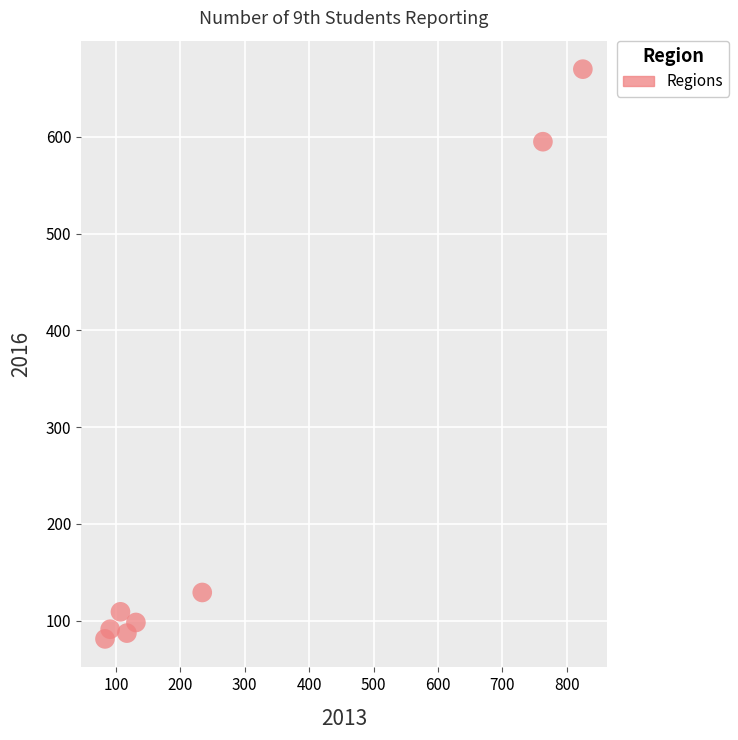

What is the average X value?

294